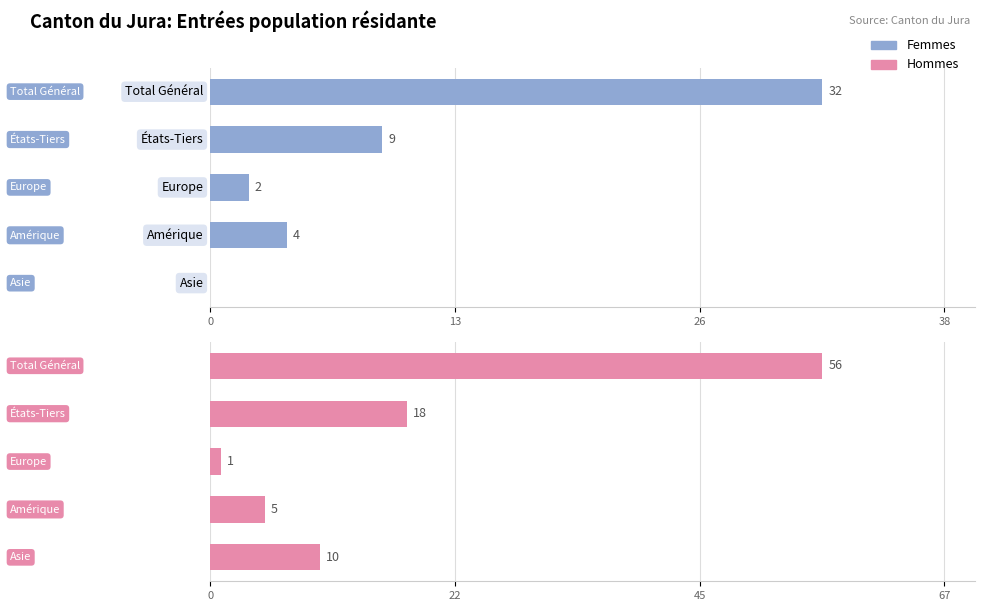

Which series has the largest range (max minus min)?

Hommes